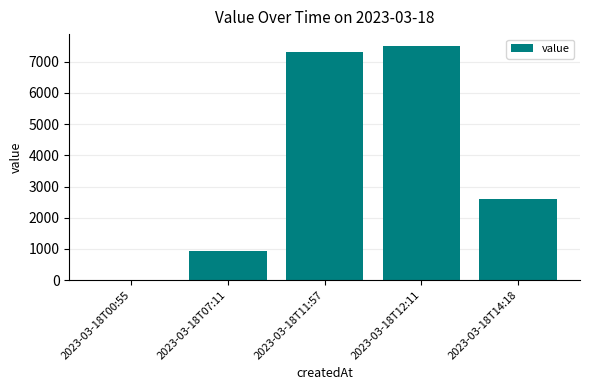

What is the change in value from 2023-03-18T11:57 to 2023-03-18T14:18?

-4700